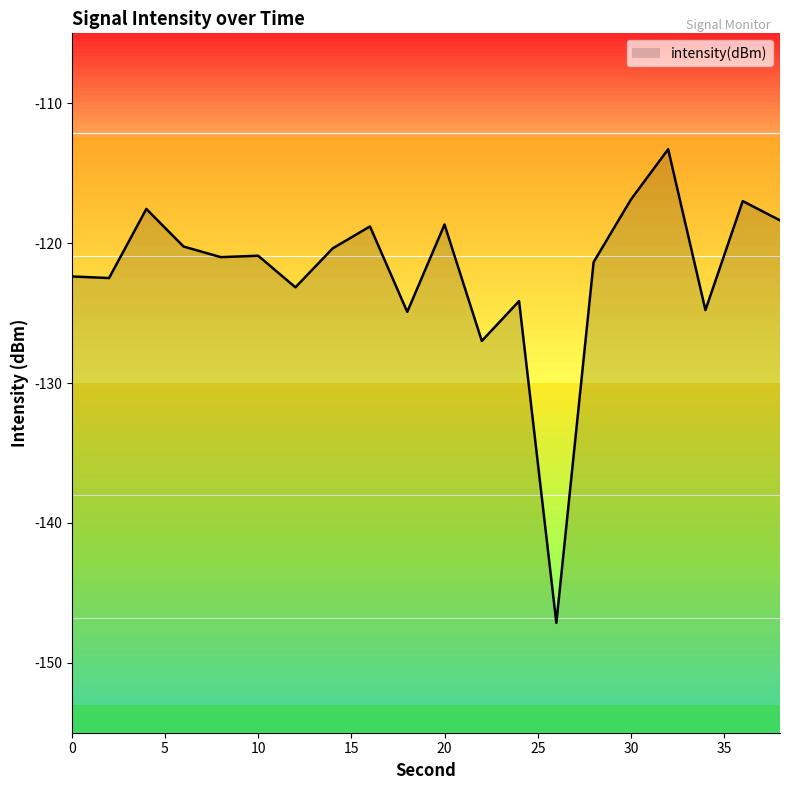

Is it true that the value at 6 is -78.8?

False